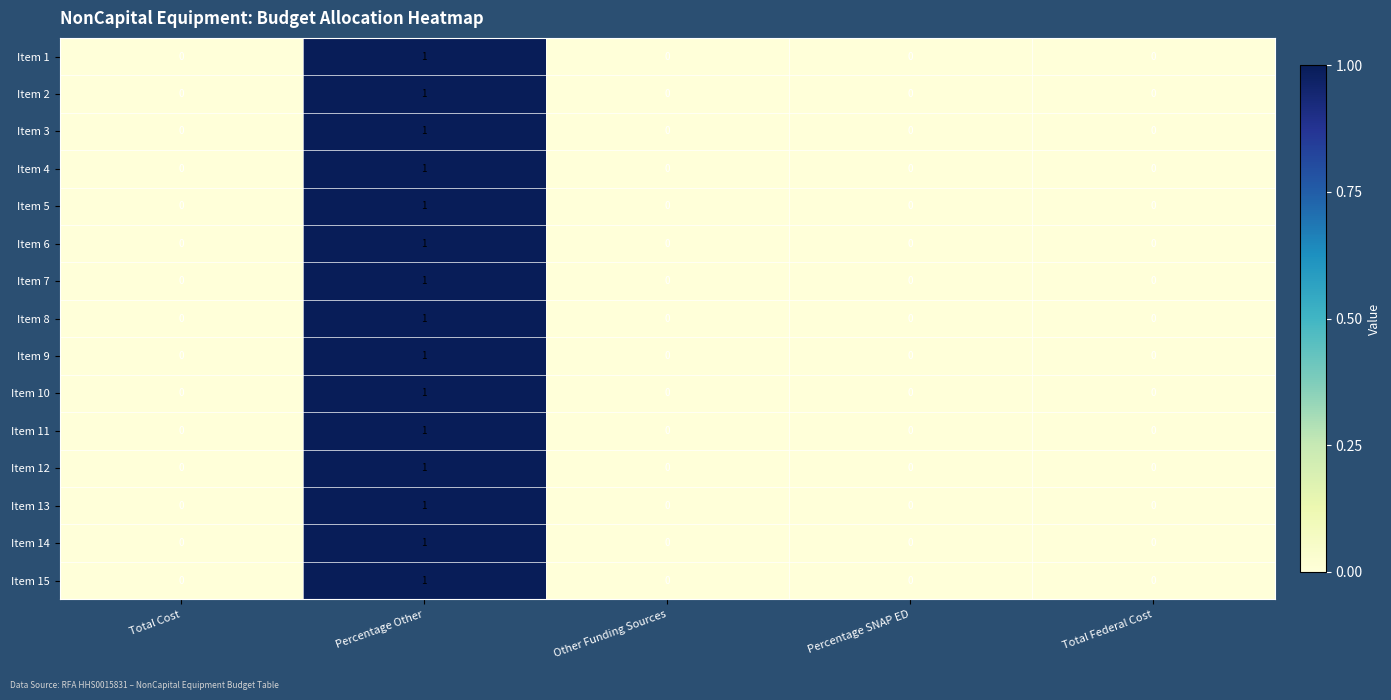

At which category is the sum across all series the highest?

Percentage Other